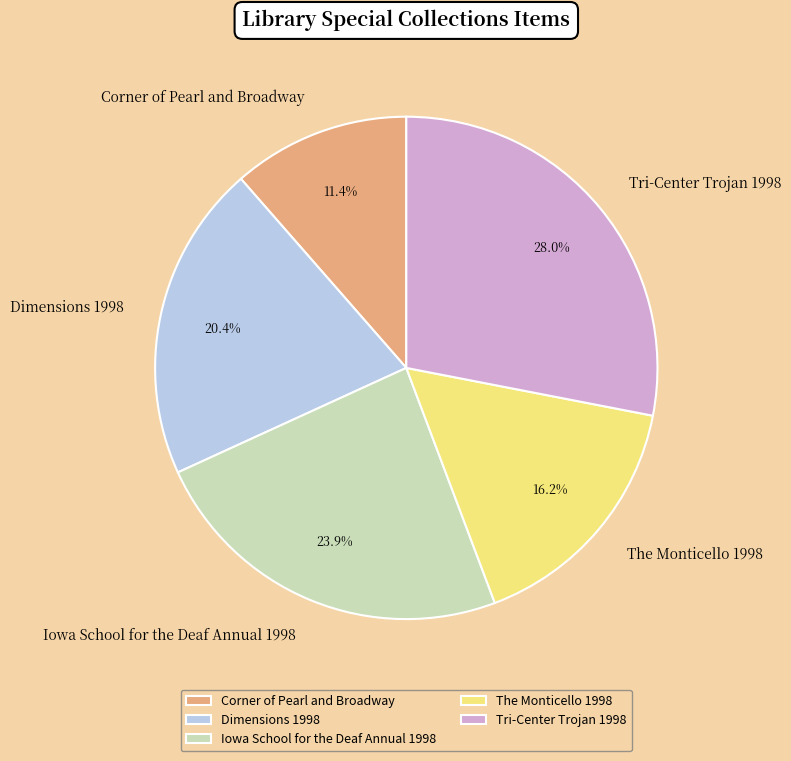

What percentage is the Corner of Pearl and Broadway slice, to the nearest percent?

11%